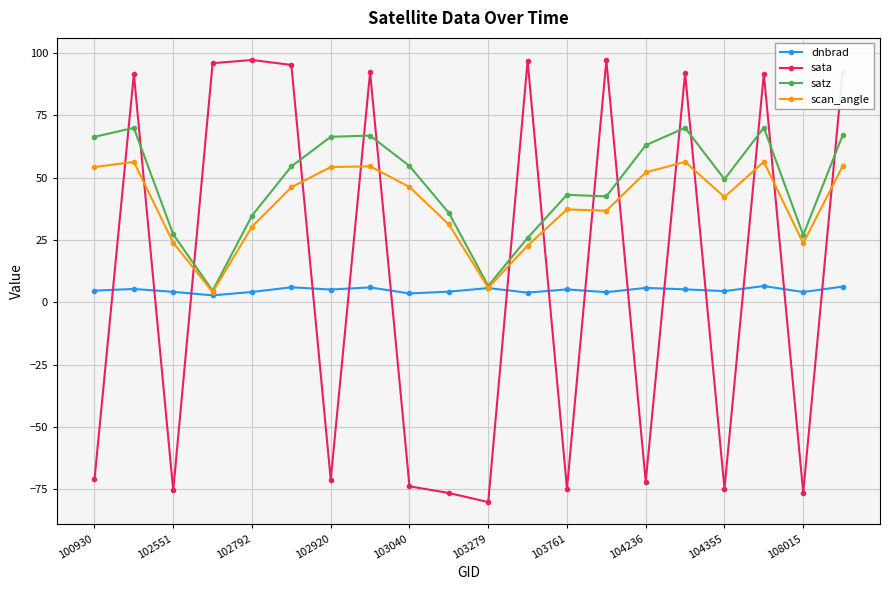

At how many categories does at least one series exceed 45?

15